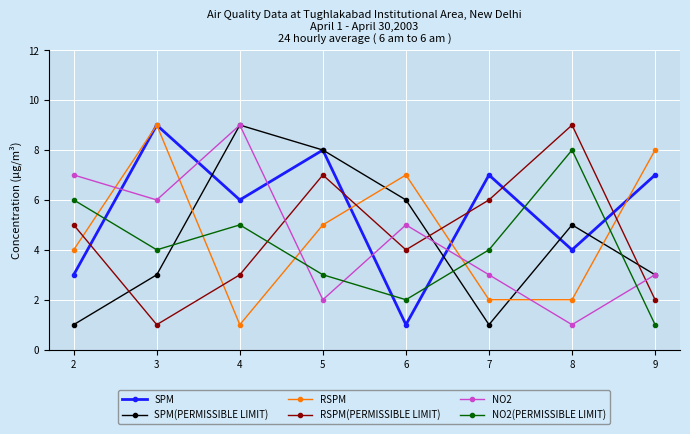

Count the NO2 values in the range 3 to 7.

5